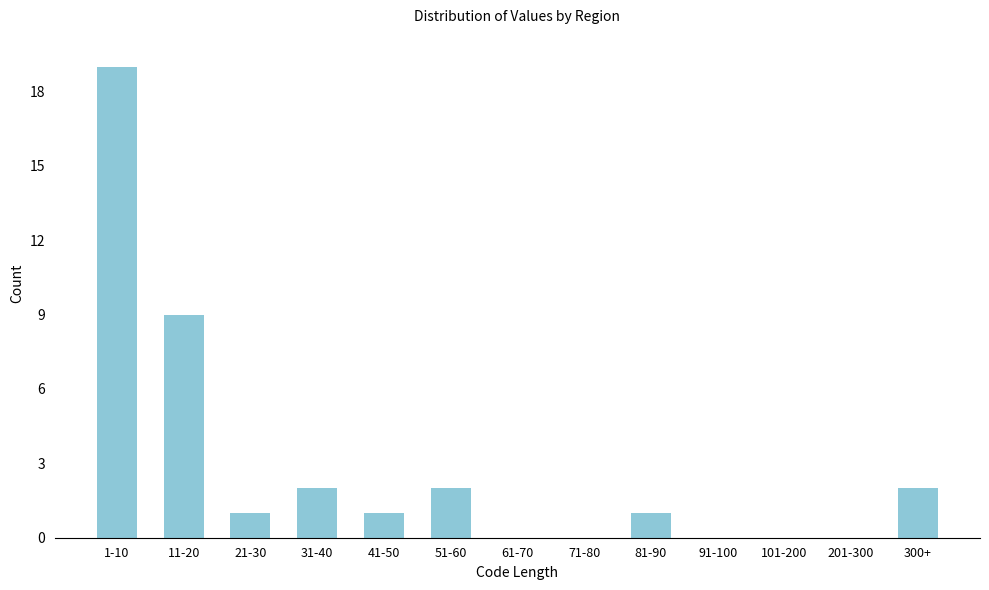

Reading left to right, what are all the values shown in this chart?

1-10=19	11-20=9	21-30=1	31-40=2	41-50=1	51-60=2	61-70=0	71-80=0	81-90=1	91-100=0	101-200=0	201-300=0	300+=2